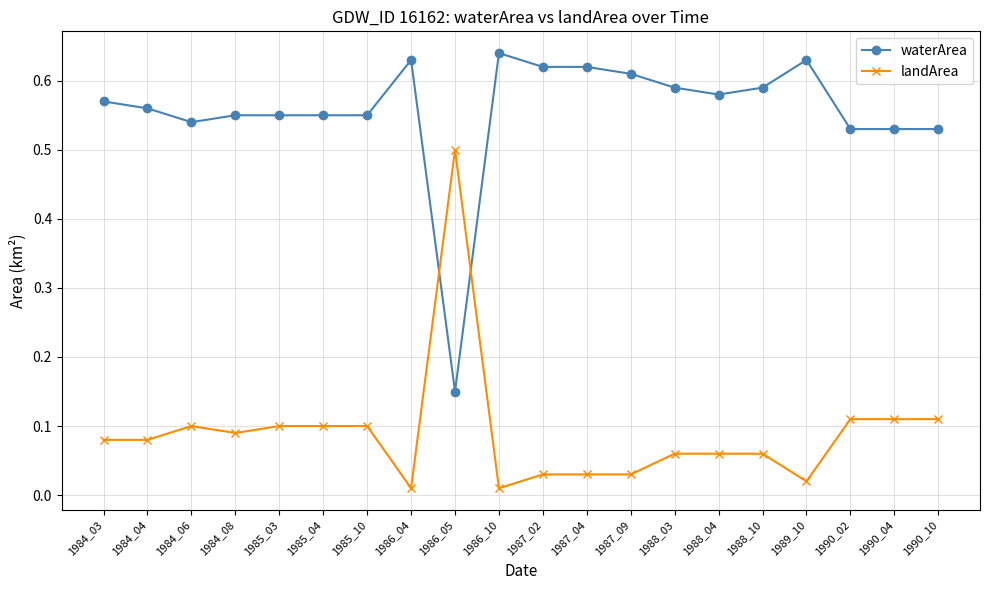

At 1988_03, list the series in order from smallest to largest.

landArea, waterArea